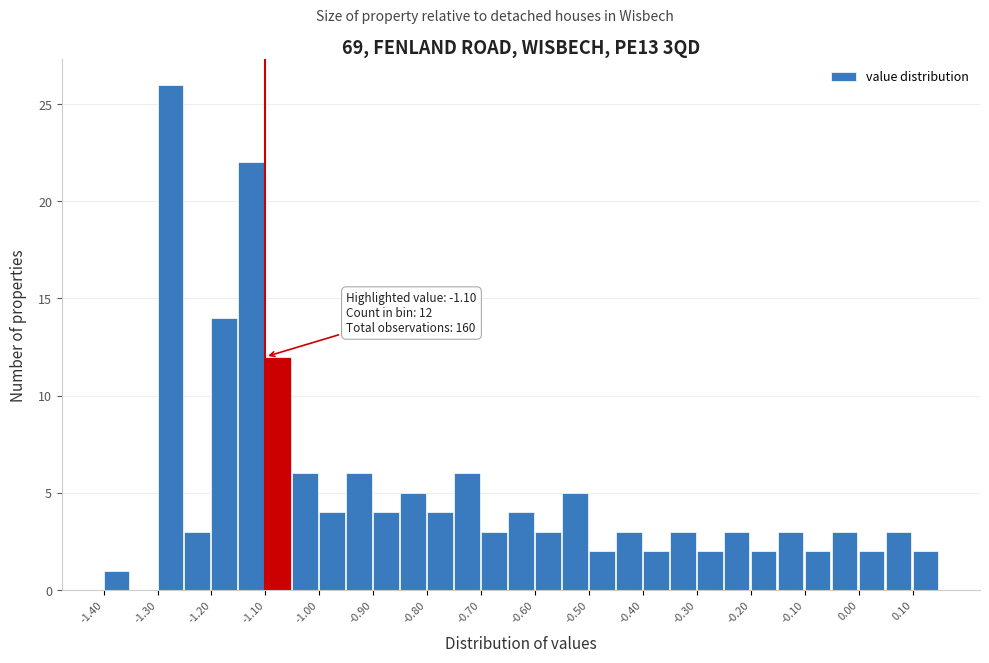

Over which range of the x-axis is the bar tallest?

-1.30 to -1.25